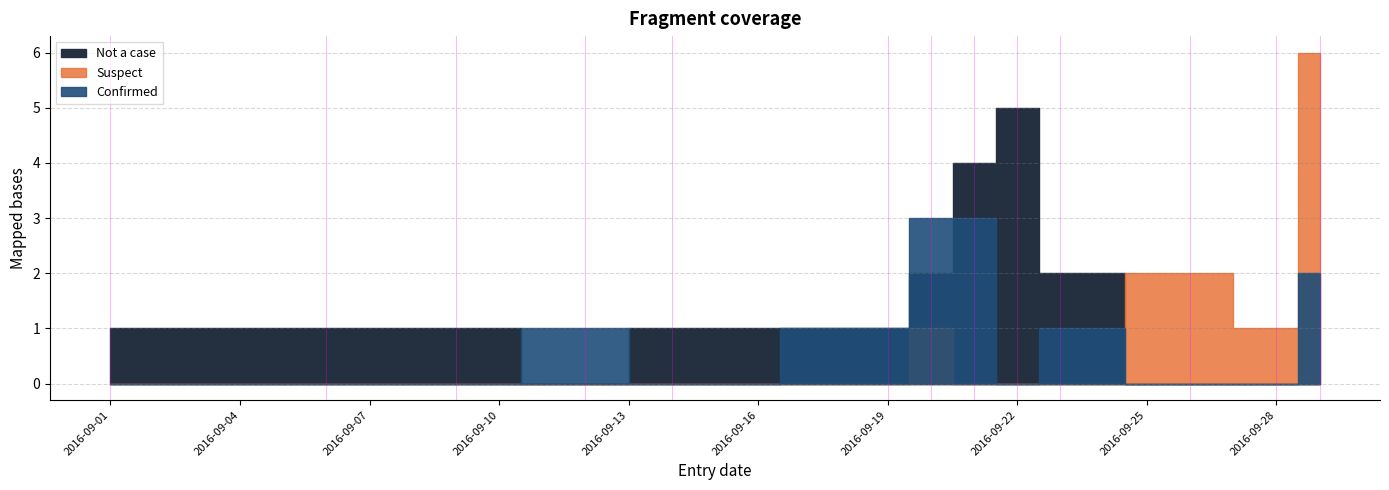

How many lines are shown in the chart?

3